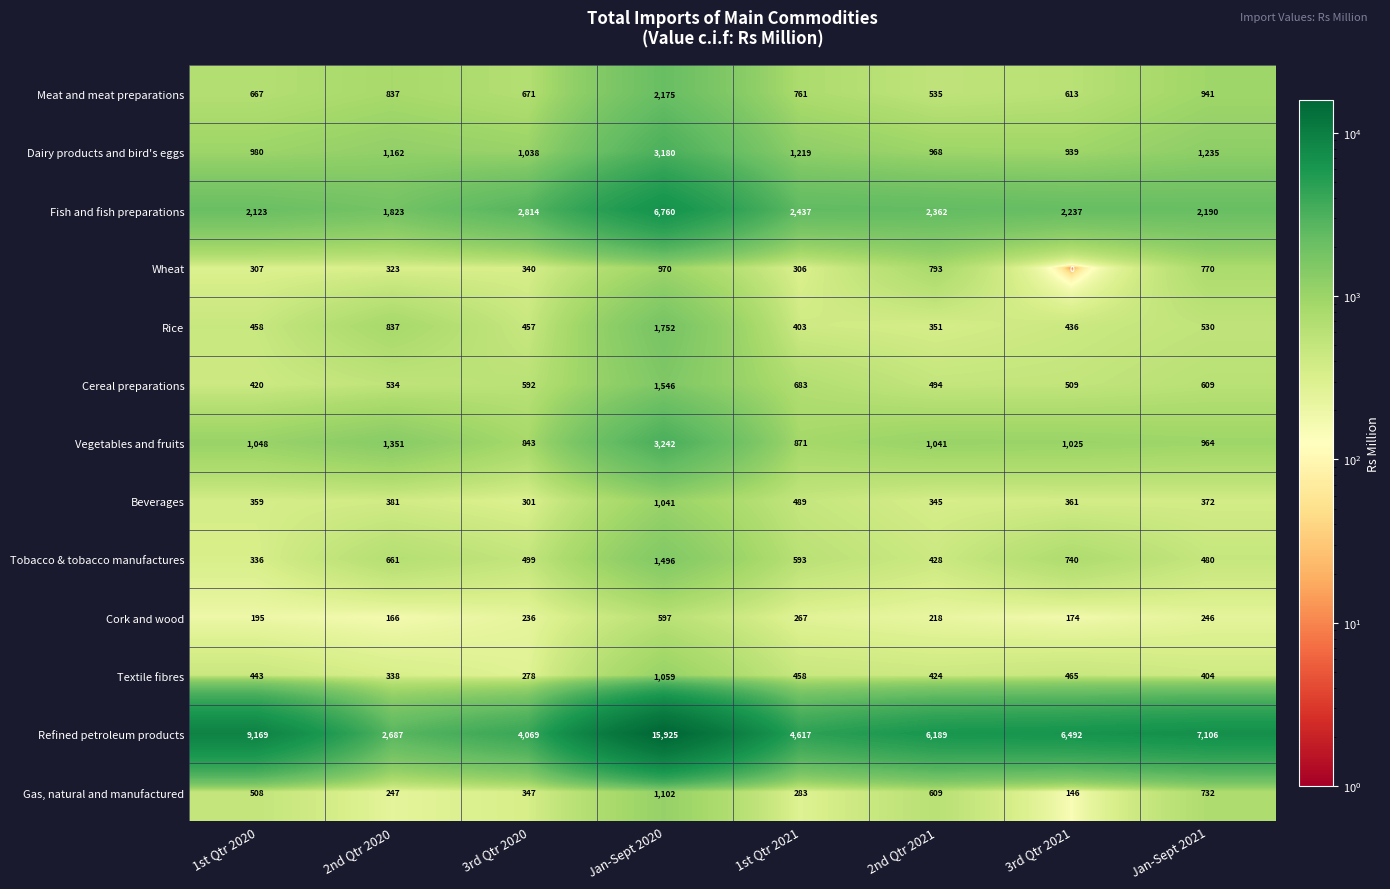

Rank the categories by Vegetables and fruits value from lowest to highest.

3rd Qtr 2020, 1st Qtr 2021, Jan-Sept 2021, 3rd Qtr 2021, 2nd Qtr 2021, 1st Qtr 2020, 2nd Qtr 2020, Jan-Sept 2020